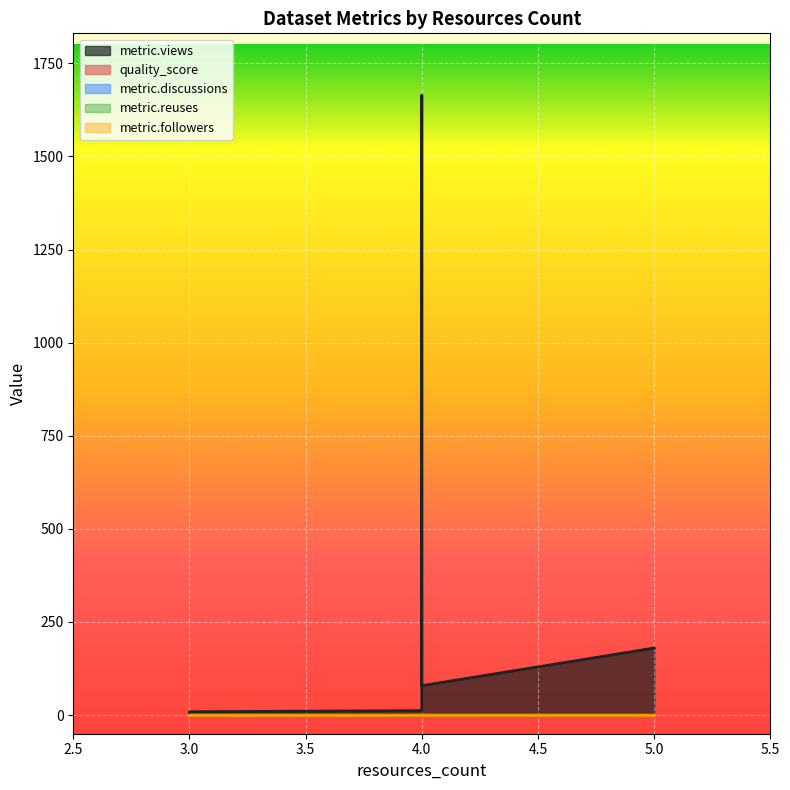

True or false: metric.views and metric.followers cross at least once.

False